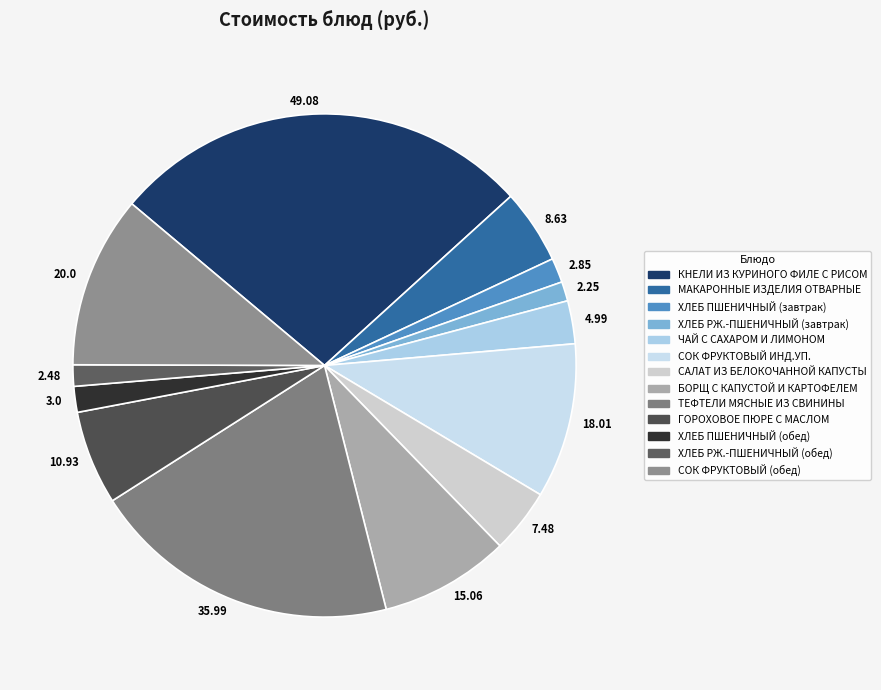

To the nearest percent, what is the difference between the СОК ФРУКТОВЫЙ ИНД.УП. and ЧАЙ С САХАРОМ И ЛИМОНОМ slice percentages?

7%